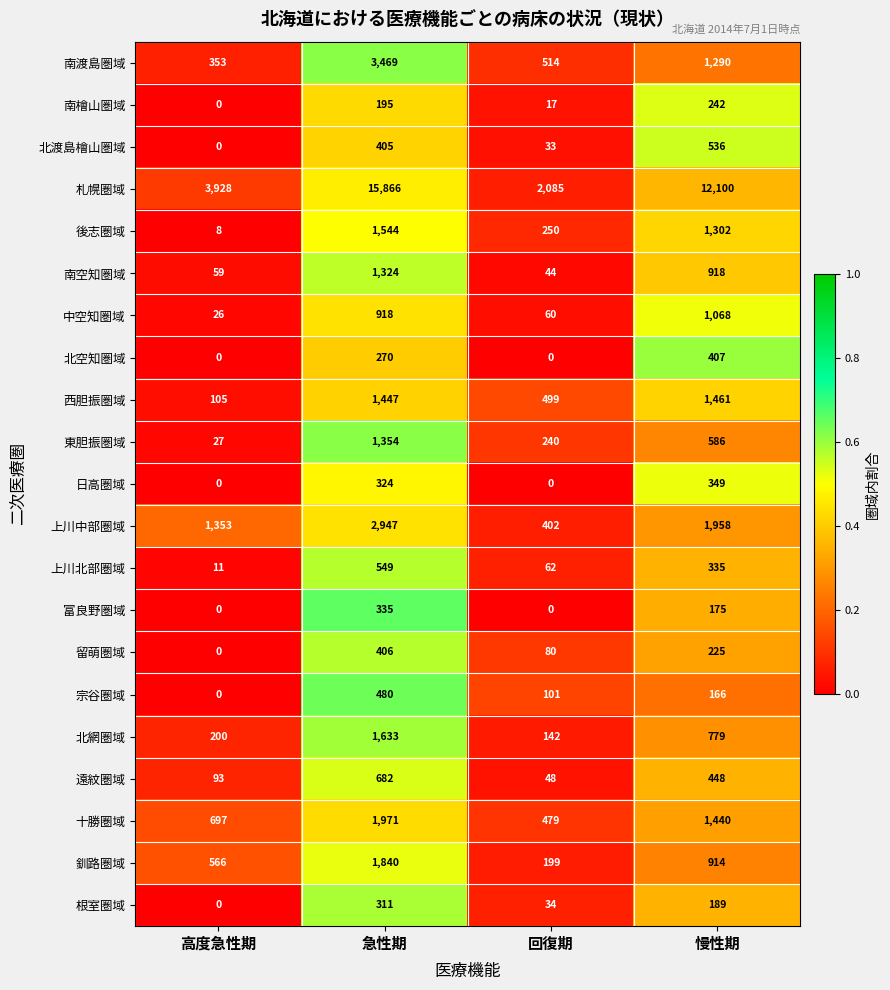

What is the sum of the 宗谷圏域 values at 高度急性期 and 慢性期?

166